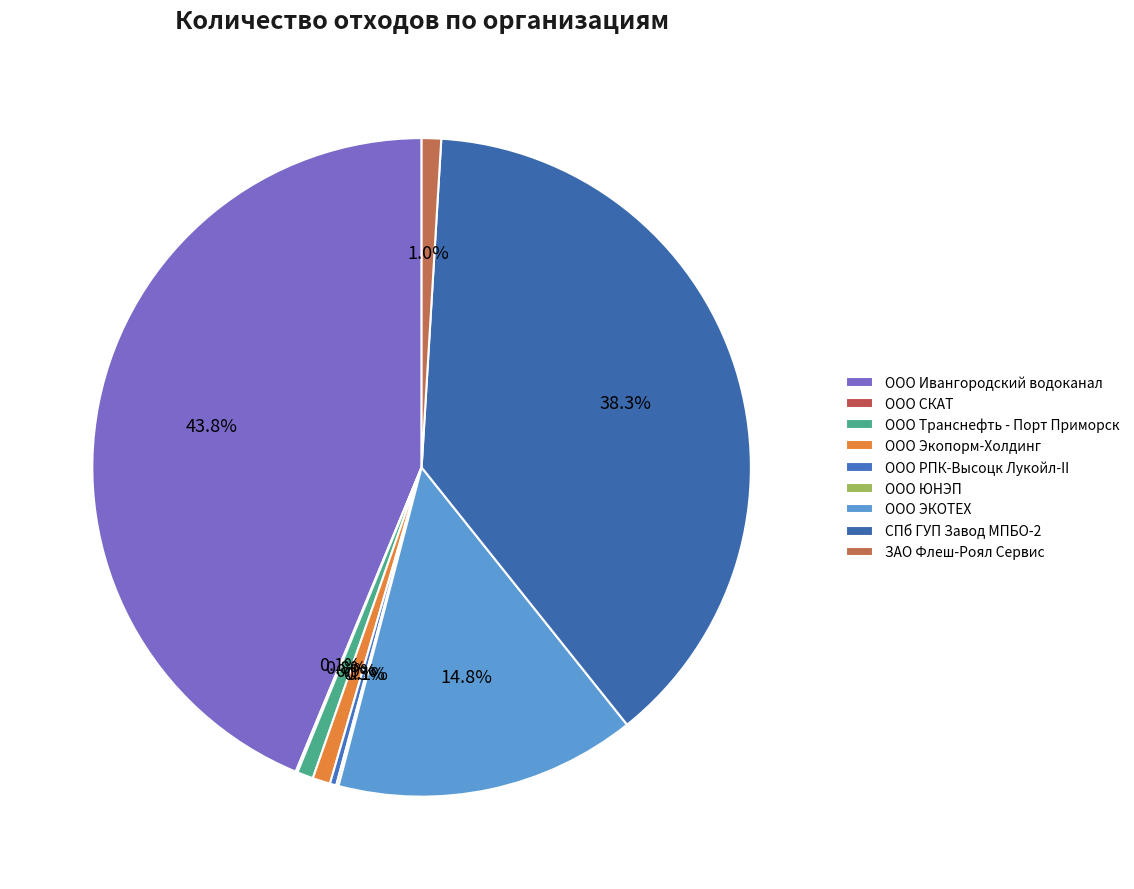

How many slices are in this pie chart?

9